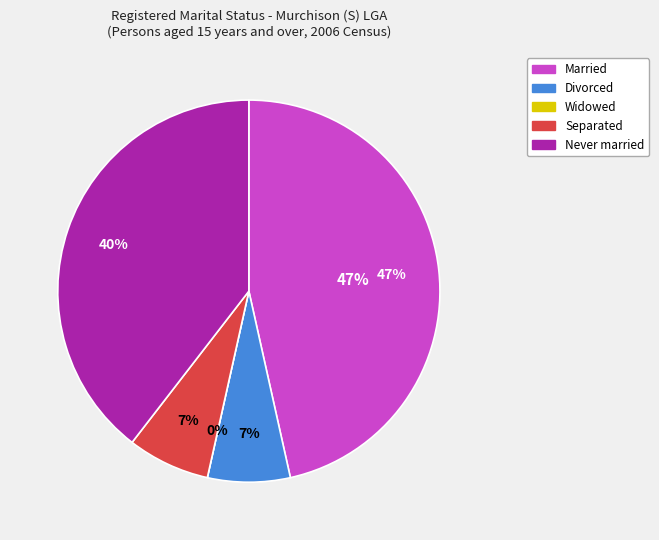

Which slice is the largest?

Married